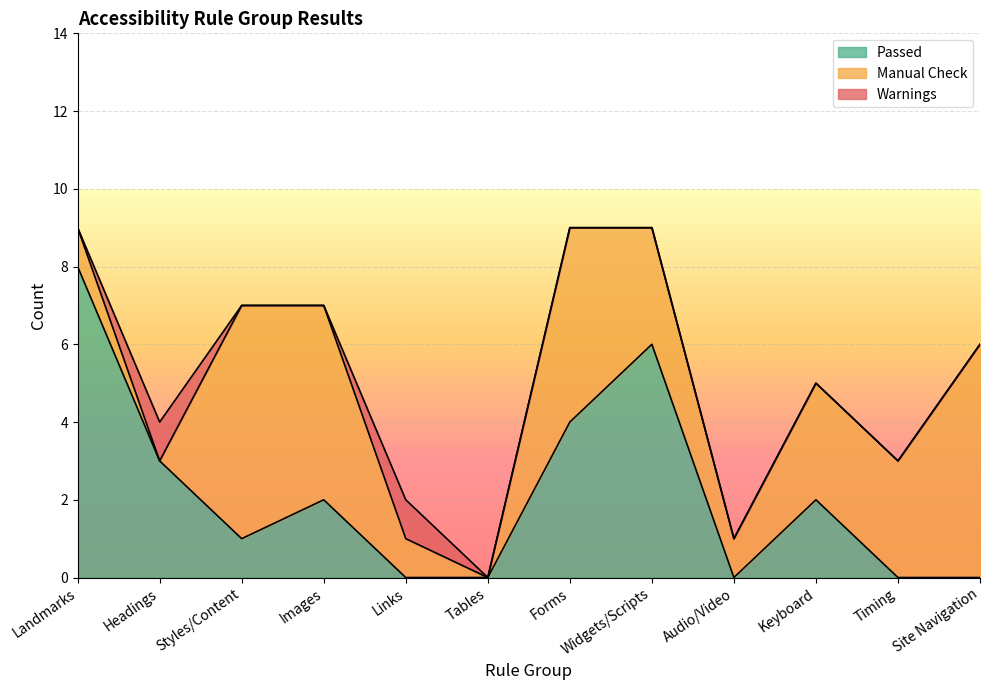

What is the difference between the maximum and second lowest values in the Warnings series?

1